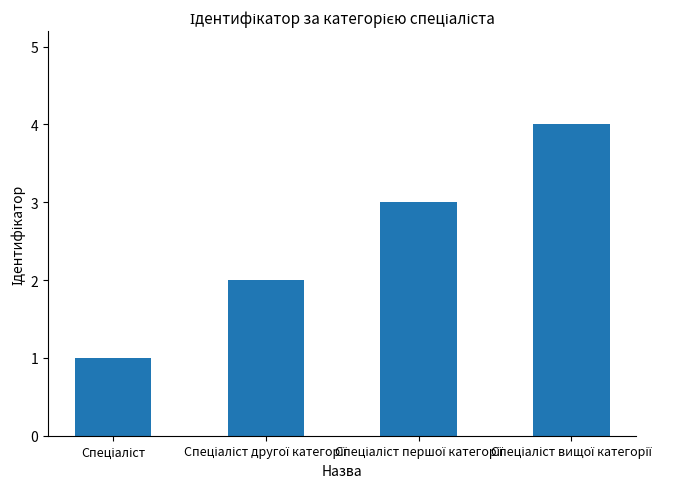

What is the sum of all values?

10